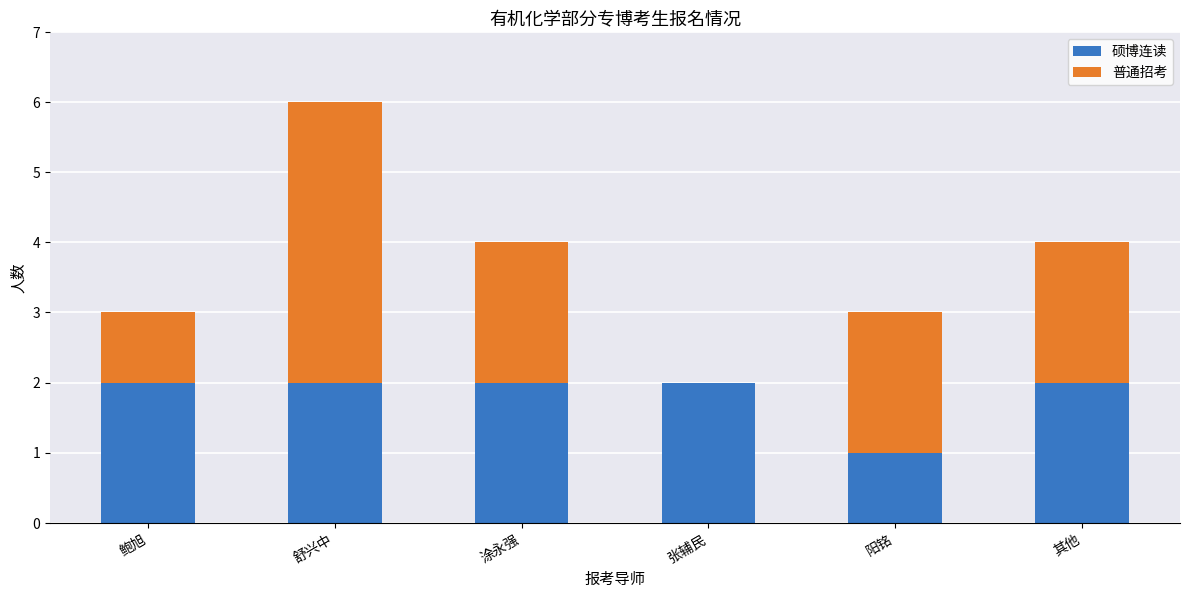

At which category is the sum across all series the highest?

舒兴中